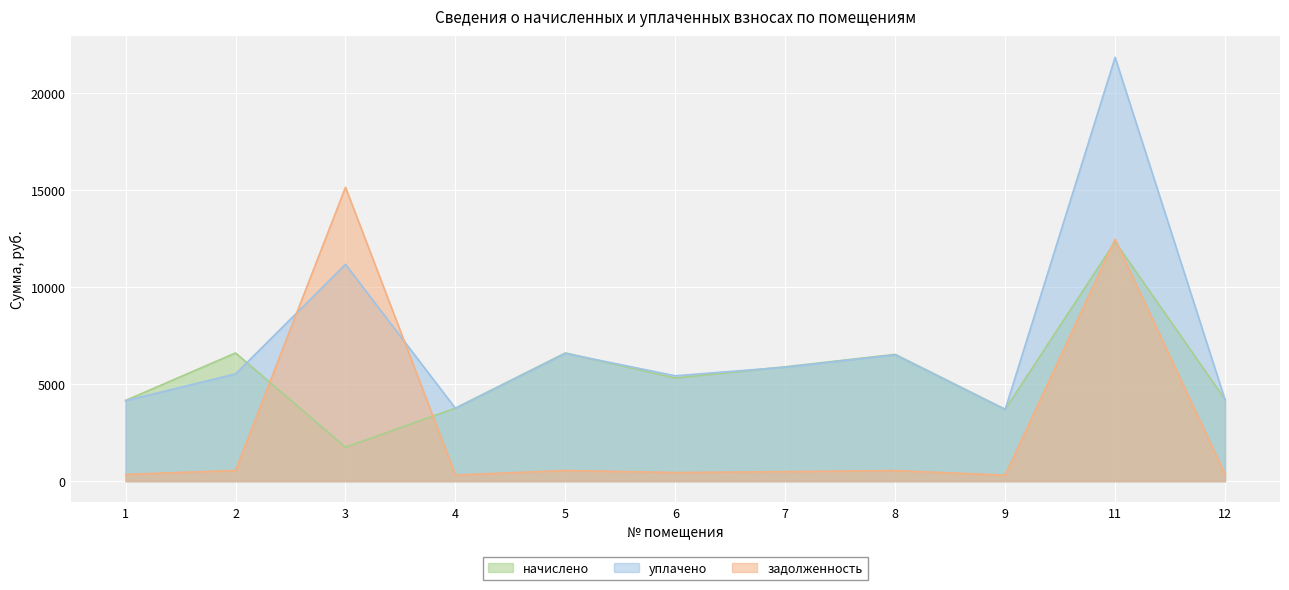

In задолженность, how many points are lower than both neighbors (excluding endpoints)?

3